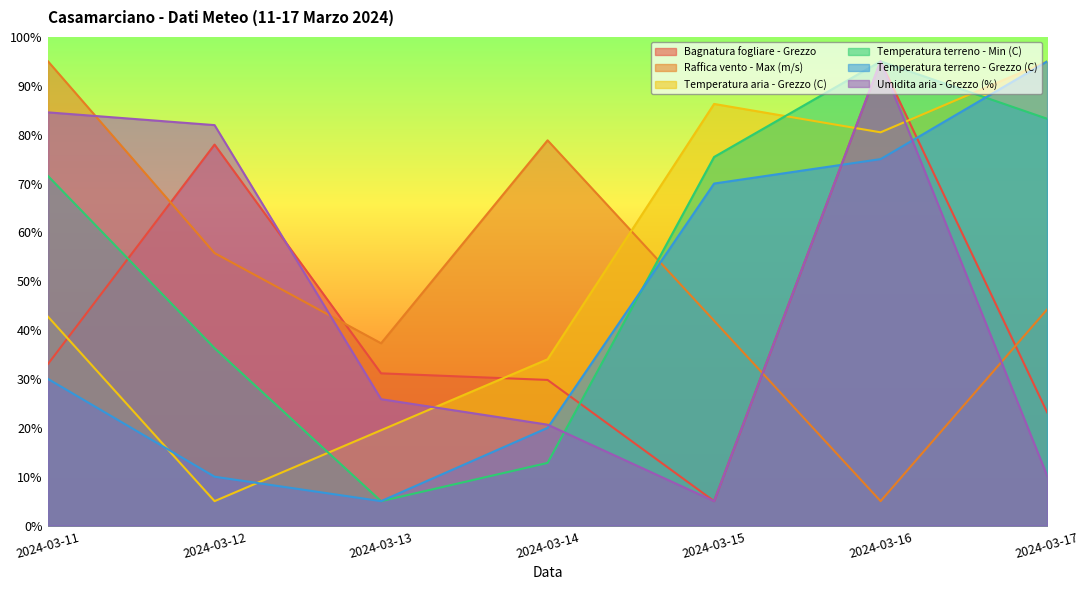

At which category does the chart reach its minimum across all series?

2024-03-15